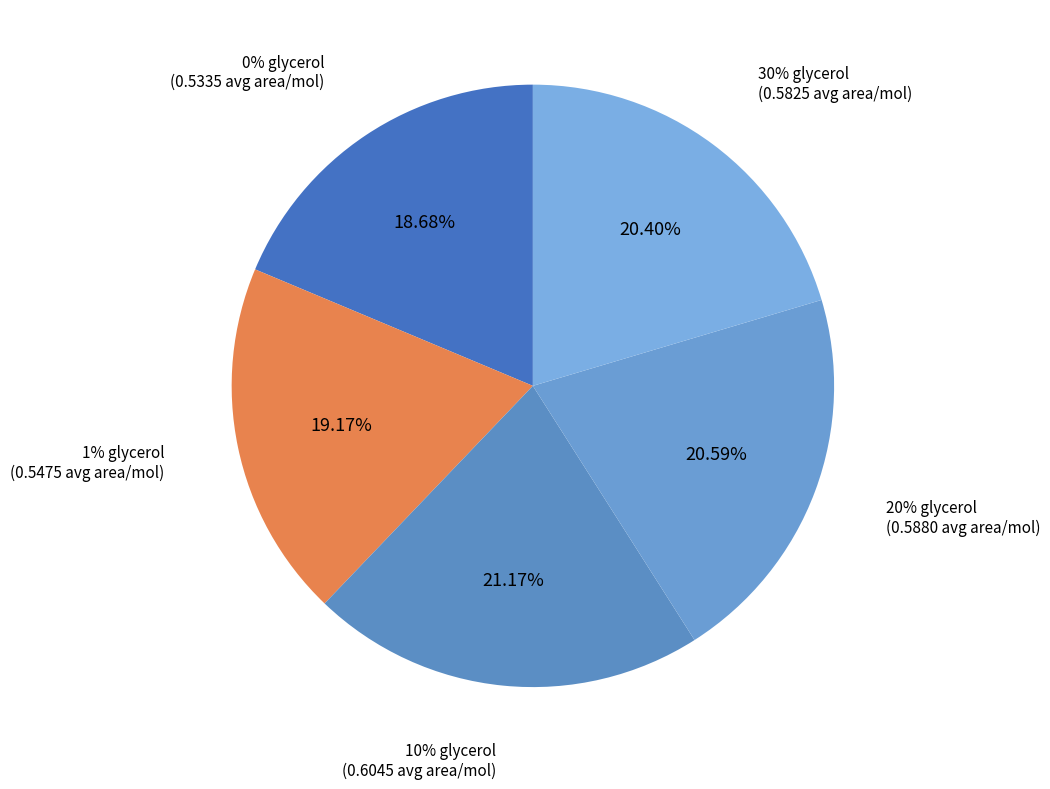

To the nearest percent, what is the difference between the largest and smallest slice percentages?

2%